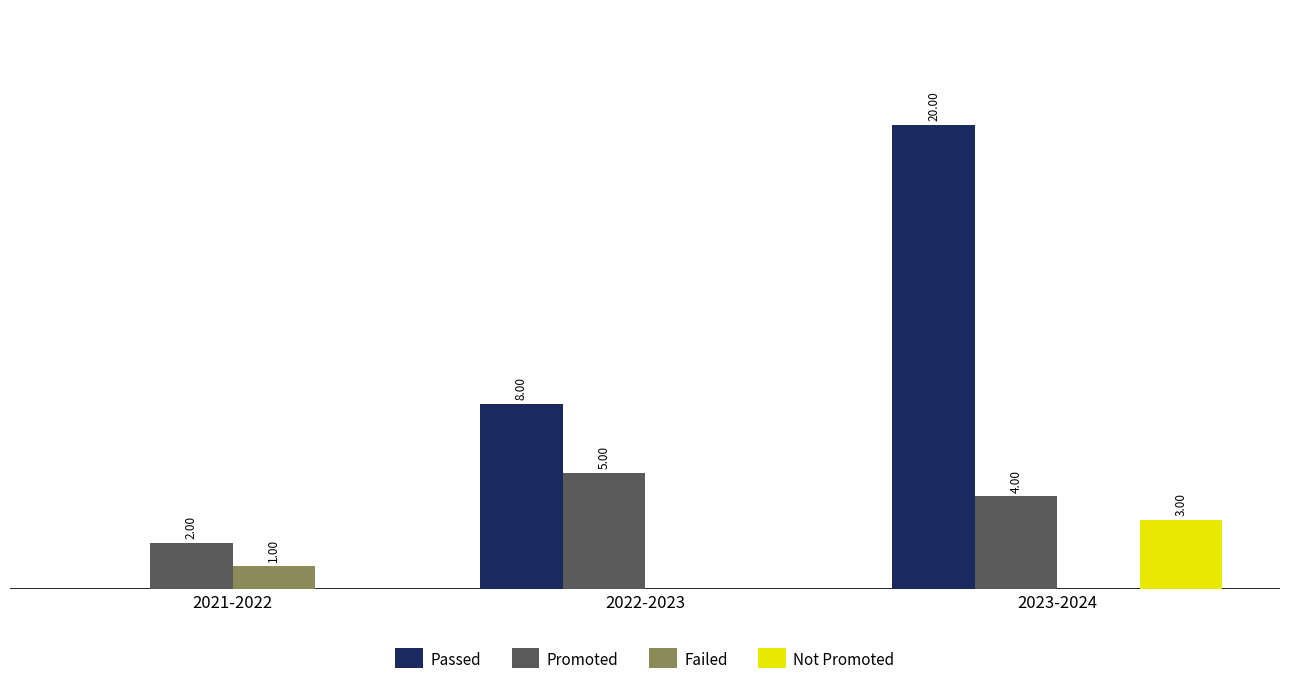

Between 2021-2022 and 2022-2023, which series saw the biggest shift?

Passed